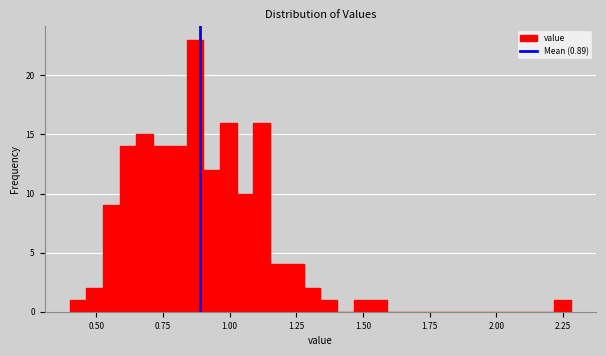

Read against the x-axis, roughly where is the centre of the tallest bar?

0.85